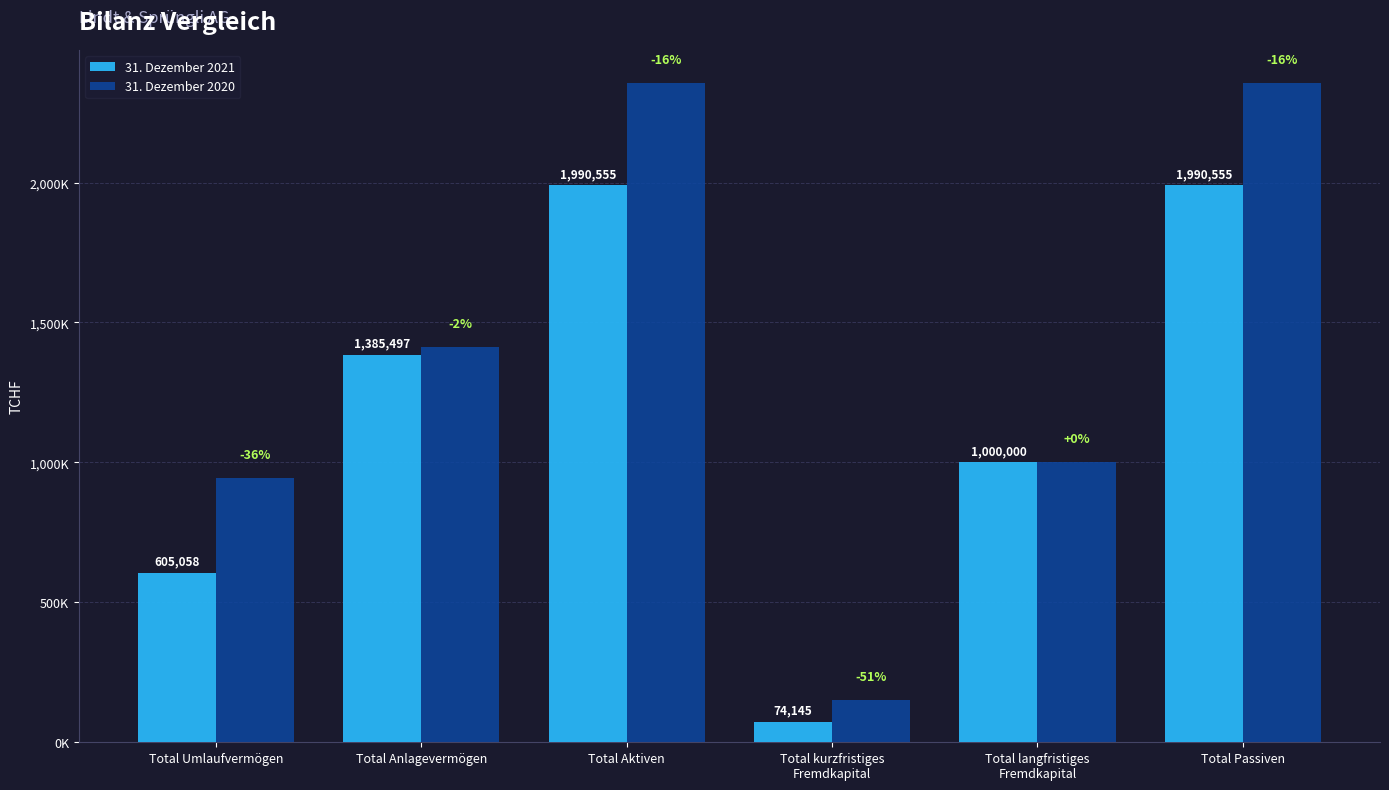

Does the chart contain stacked bars?

No